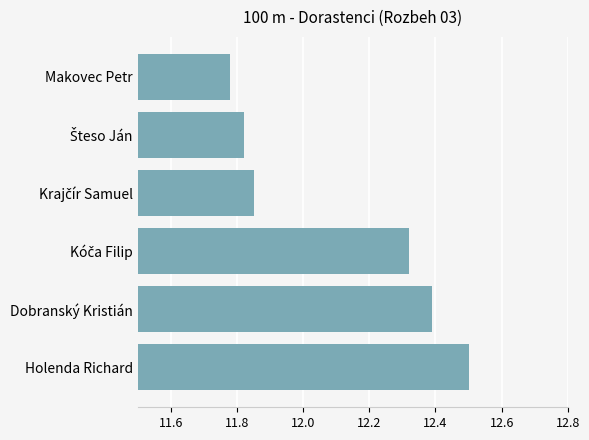

What is the label of the 2nd bar from the bottom?

Dobranský Kristián